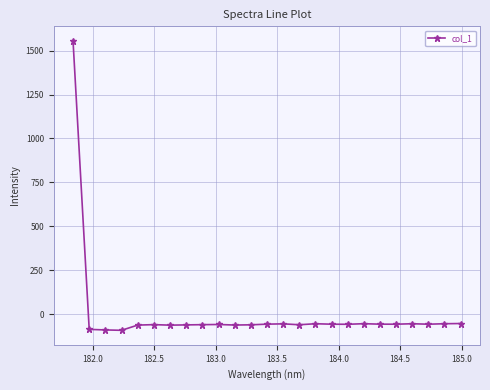

What is the value of the 22nd point from the left?

-53.8